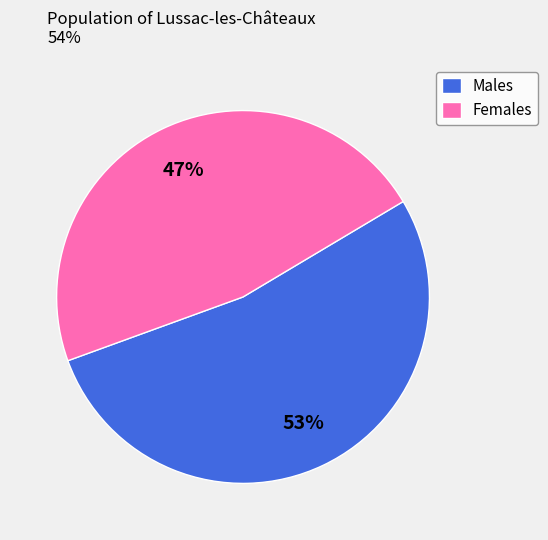

To the nearest percent, what percentage of the pie is Males?

53%